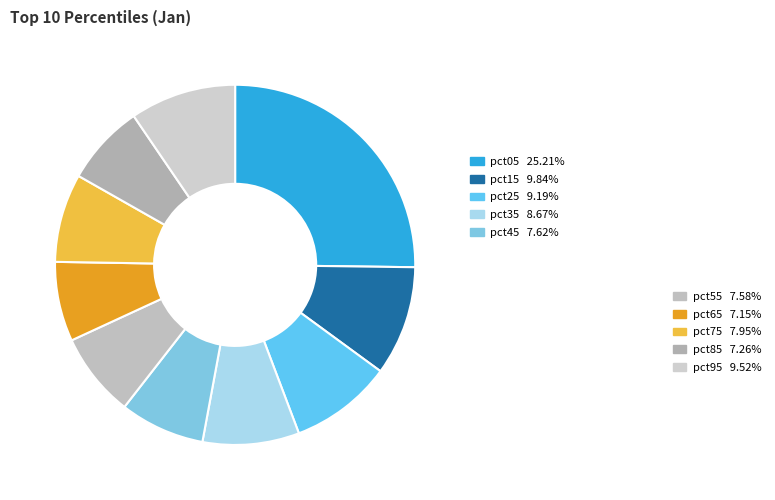

How many slices are in this pie chart?

10